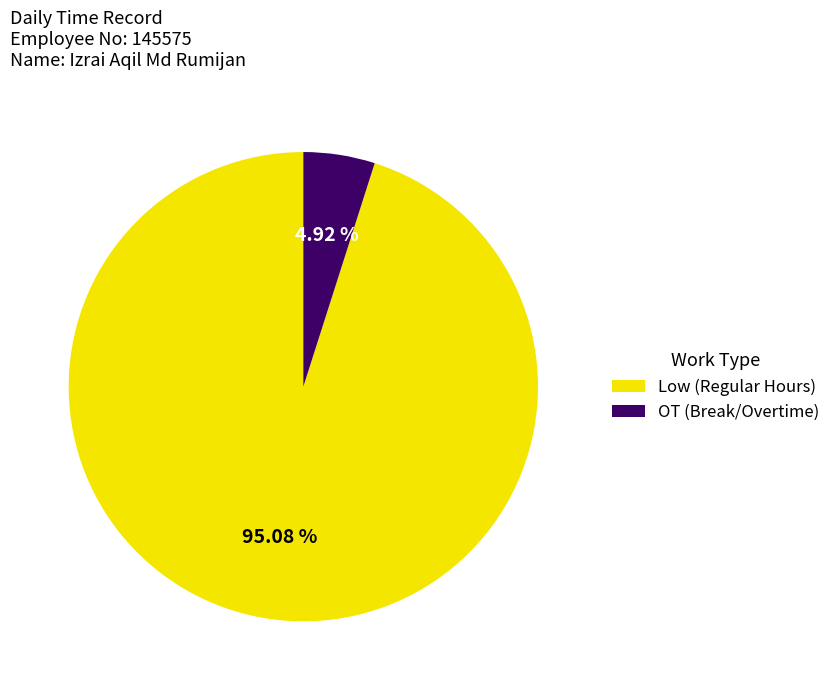

Between OT (Break/Overtime) and Low (Regular Hours), which is larger?

Low (Regular Hours)